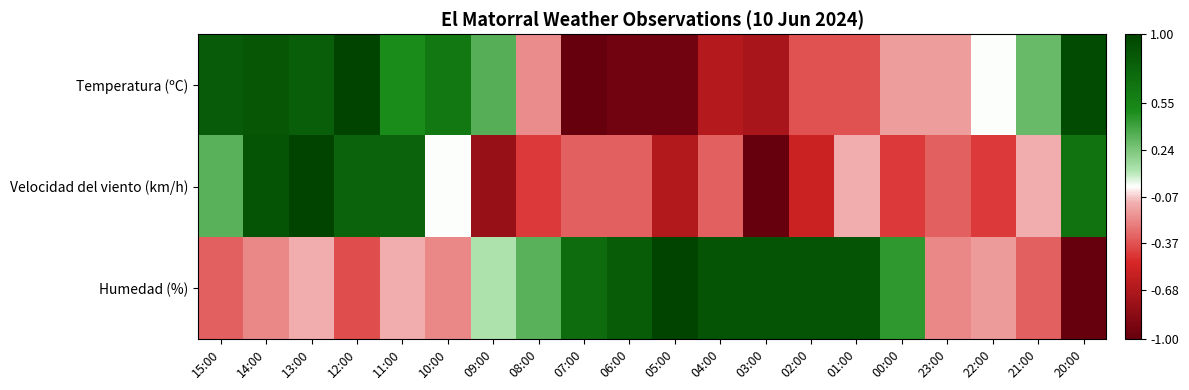

List the series in order of their peak value, lowest first.

Temperatura (ºC), Velocidad del viento (km/h), Humedad (%)